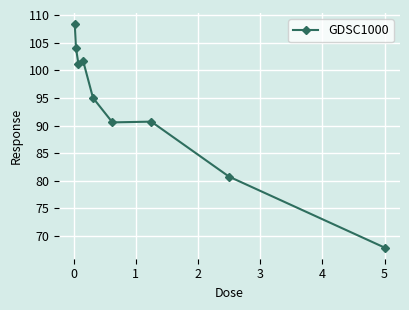

What is the sum of all values?

840.0